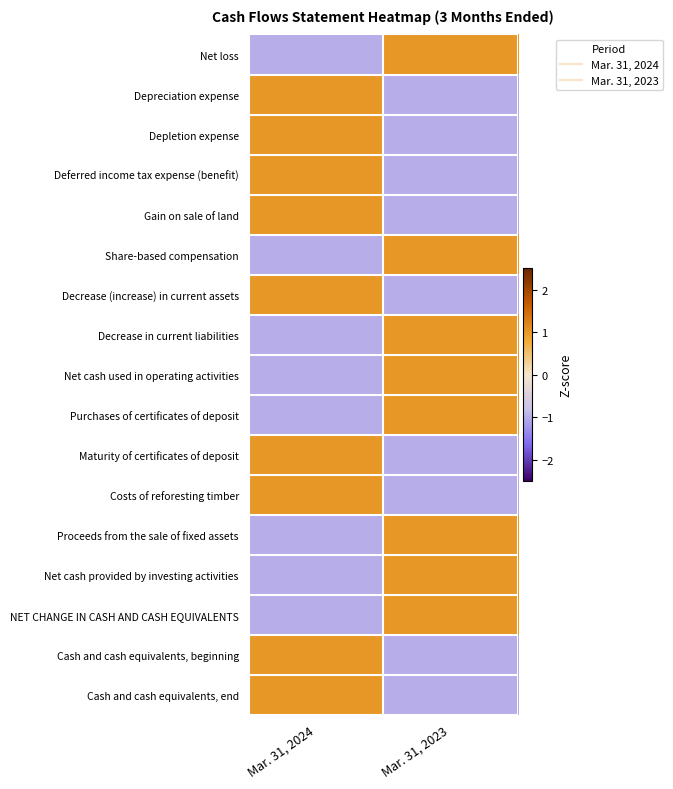

Count the number of categories in the chart.

2